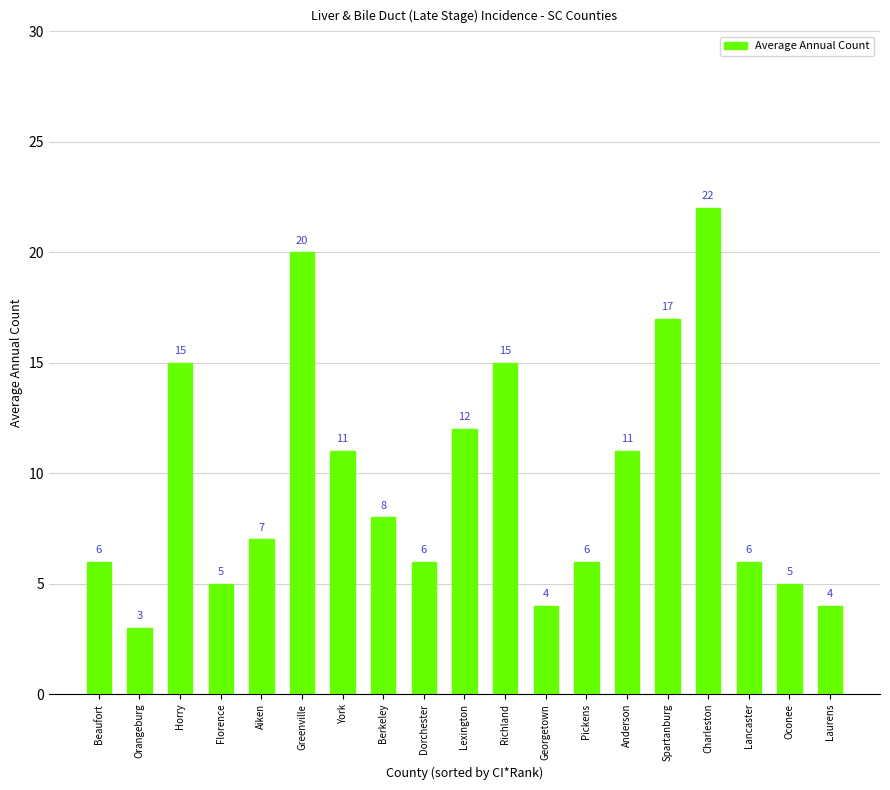

Which category has the lowest value across all series?

Orangeburg